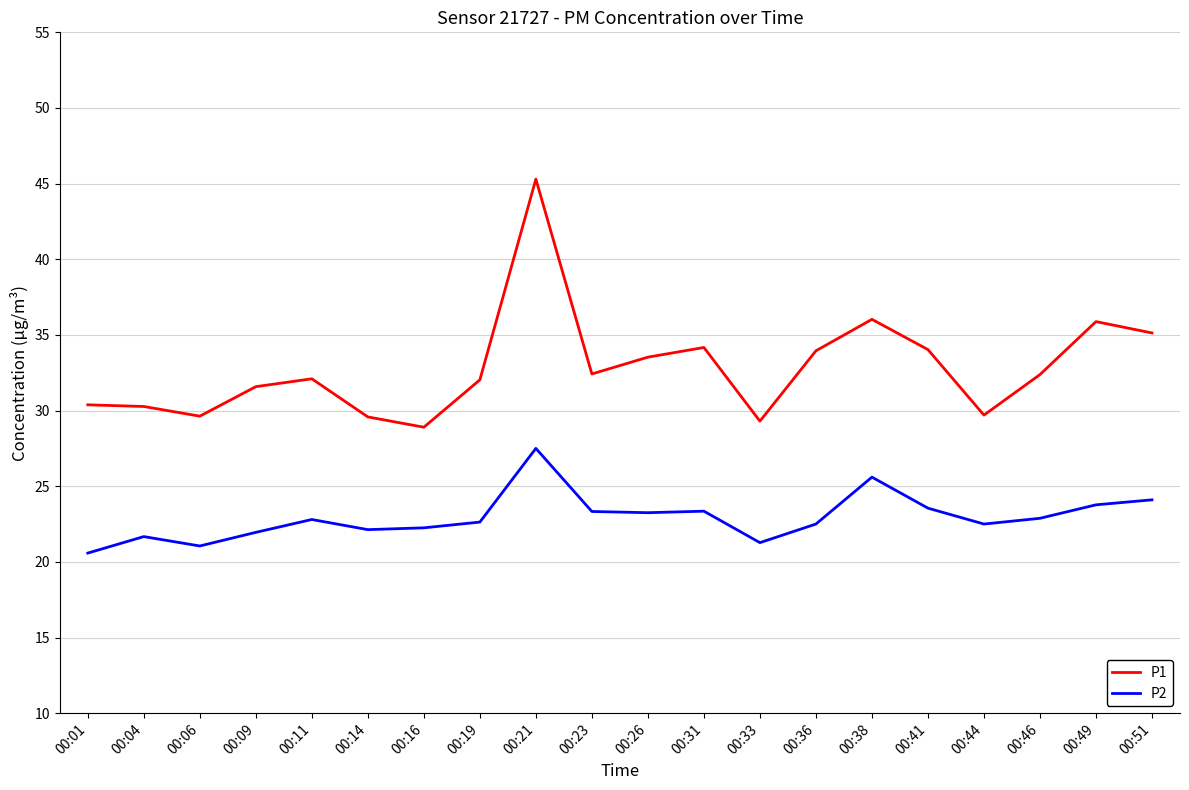

List the series in order of their overall mean, highest first.

P1, P2